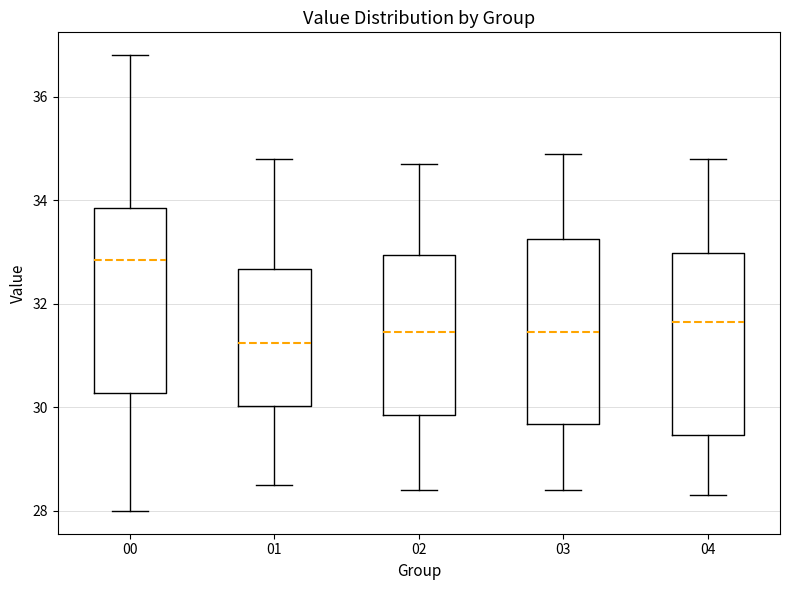

Reading left to right, read every box against the y-axis: the position of its median line, the range the box covers, and the ends of its whiskers. The values are not printed on the chart, so give them approximately, as read against the axis.

00: median 32.8, box 30.2 to 33.8, whiskers 28.0 to 36.8
01: median 31.2, box 30.0 to 32.6, whiskers 28.6 to 34.8
02: median 31.4, box 29.8 to 33.0, whiskers 28.4 to 34.8
03: median 31.4, box 29.6 to 33.2, whiskers 28.4 to 35.0
04: median 31.6, box 29.4 to 33.0, whiskers 28.4 to 34.8